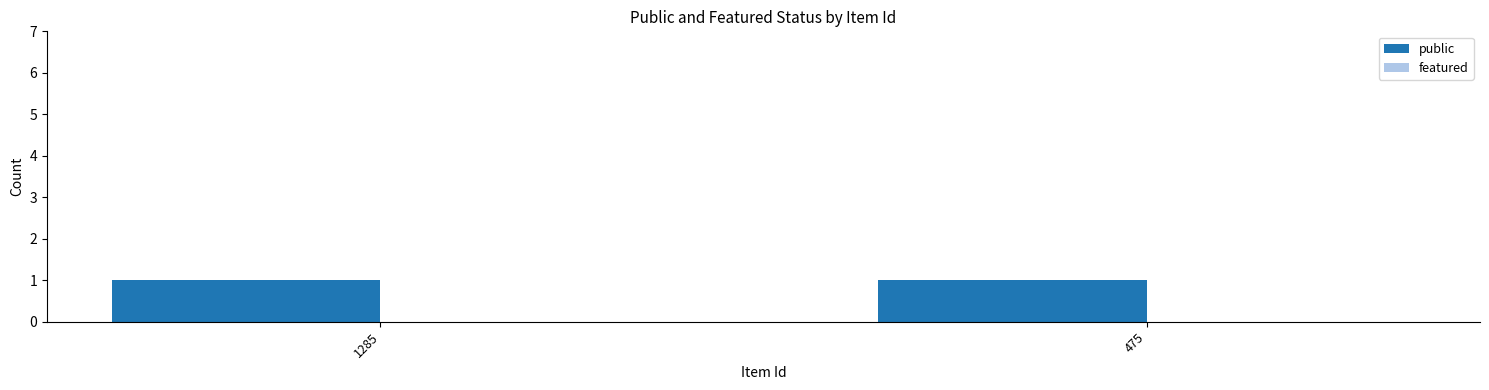

Reading right to left, list all the values displayed in this chart.

public: 475=1	1285=1
featured: 475=0	1285=0